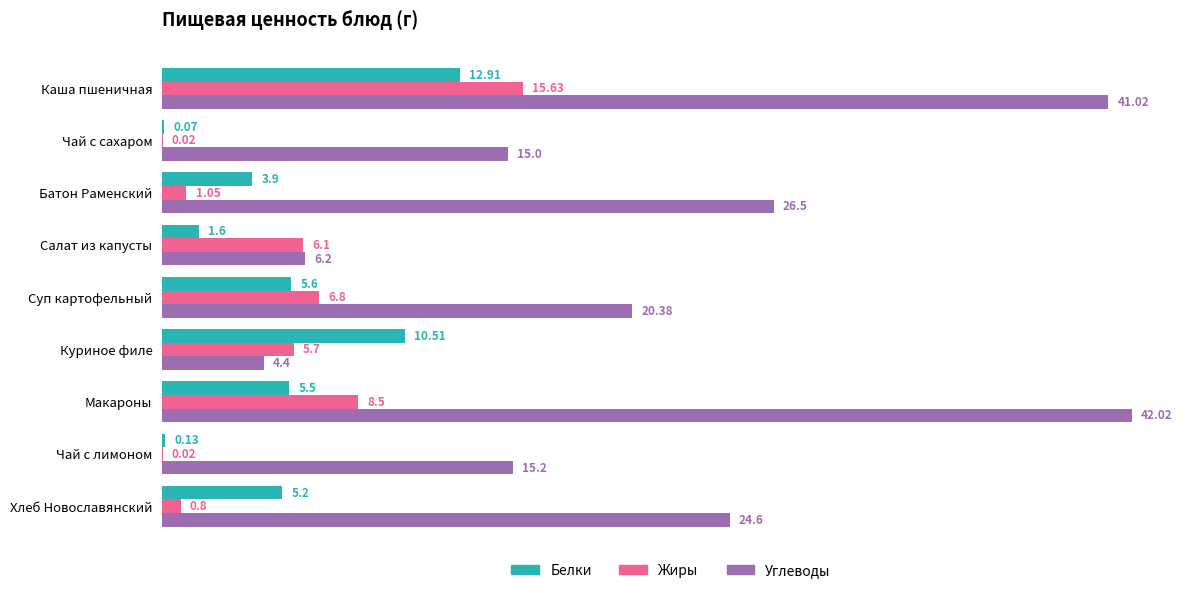

What is the sum of the Жиры values at Хлеб Новославянский and Батон Раменский?

1.9